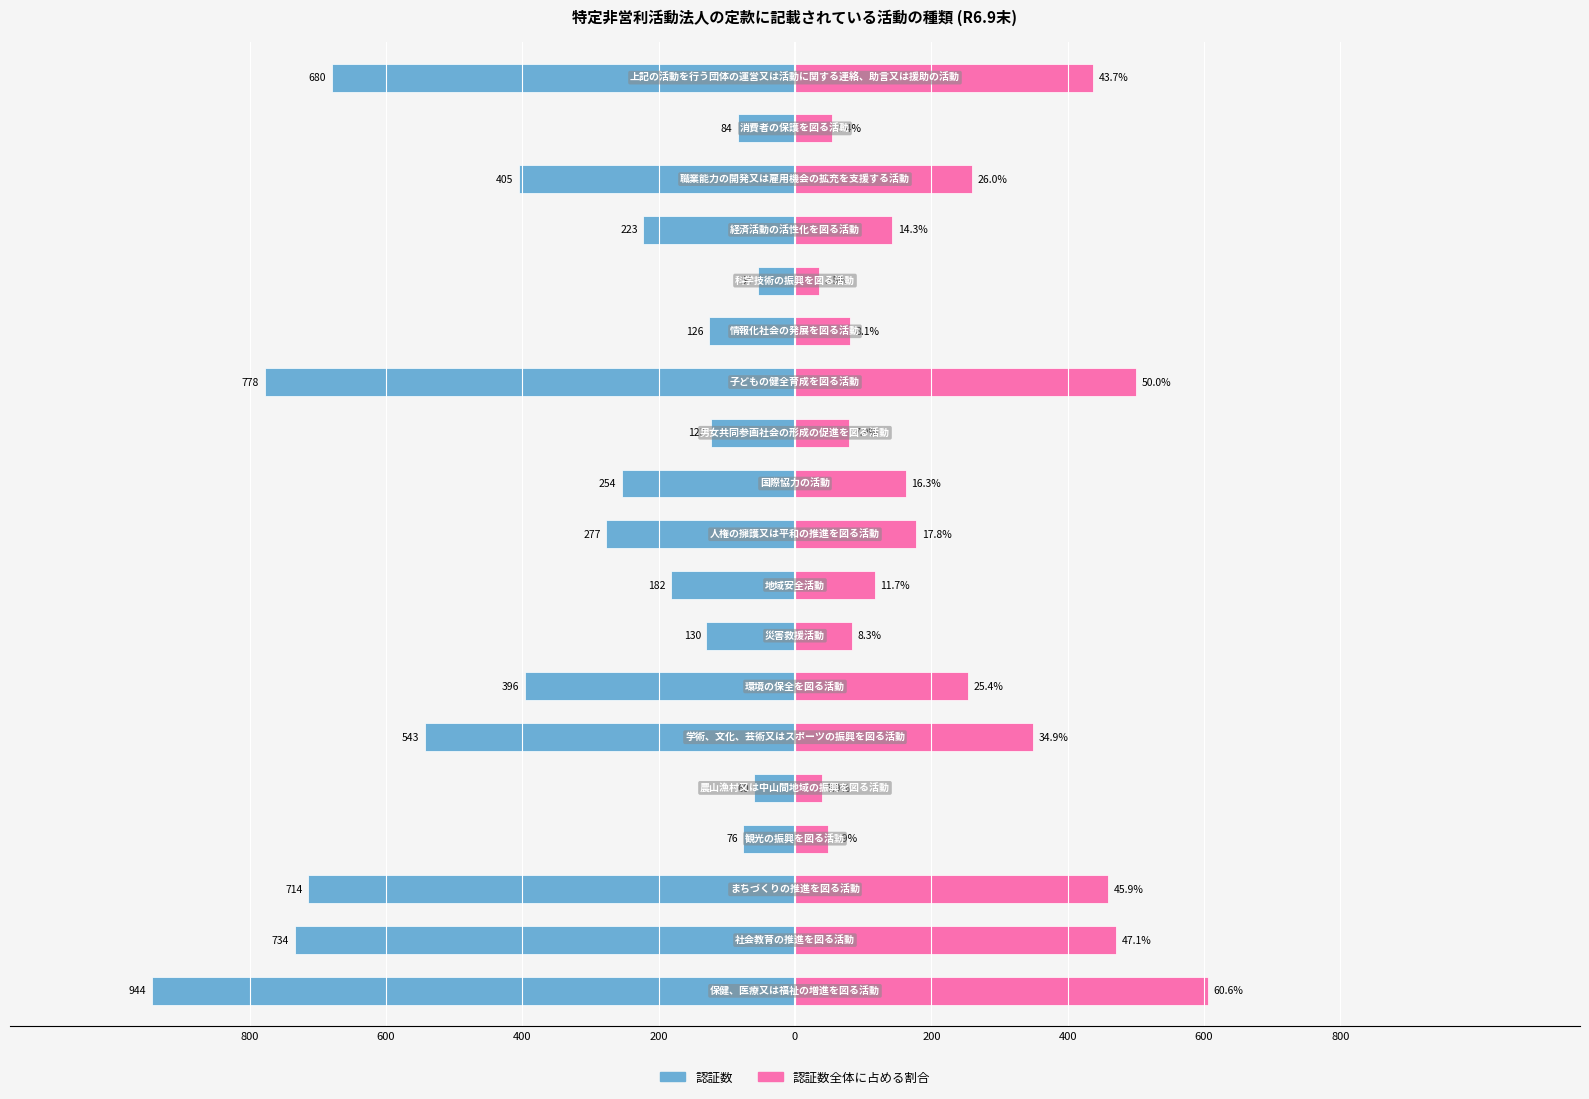

What is the difference between the highest and lowest values at 15?

366